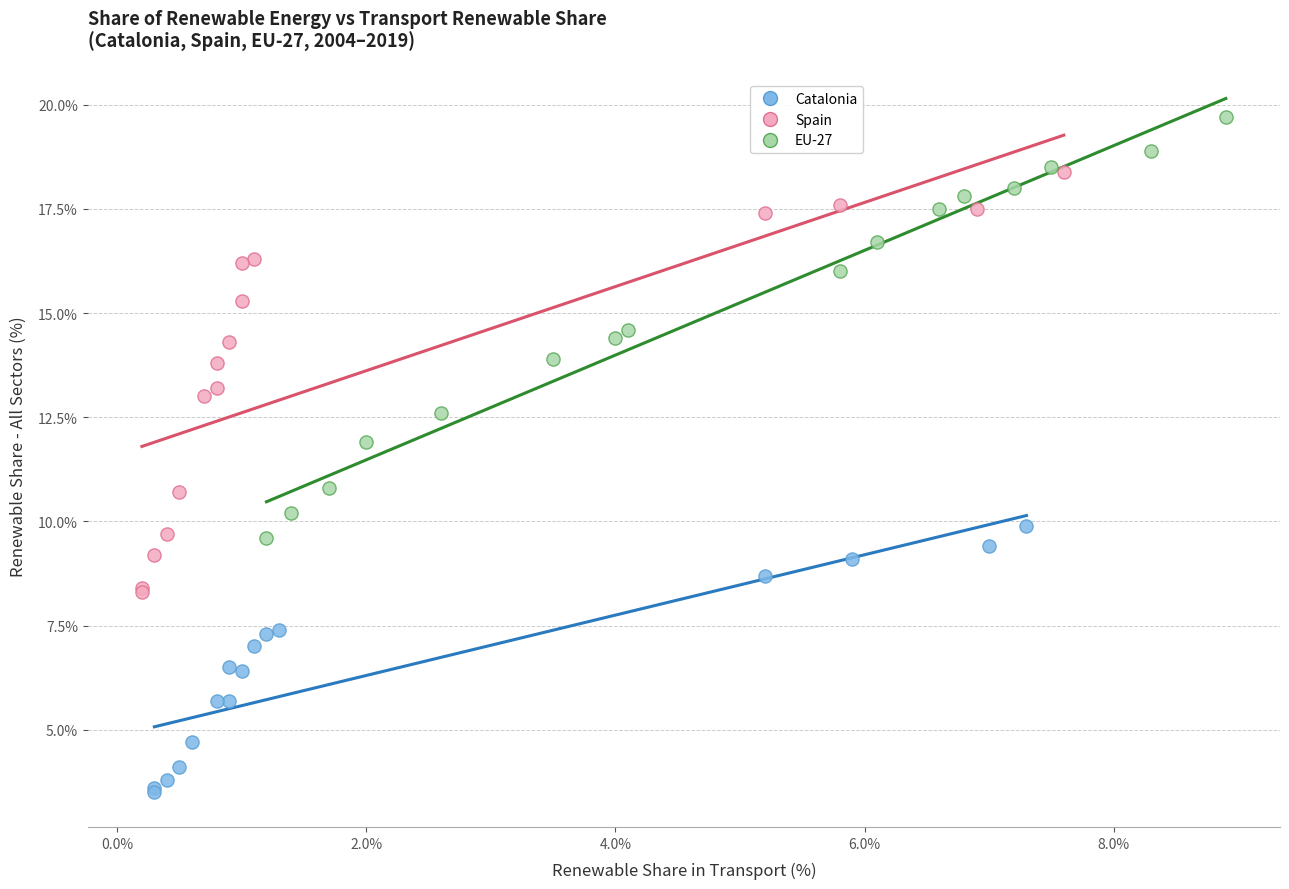

Which series reaches the maximum Y coordinate?

EU-27